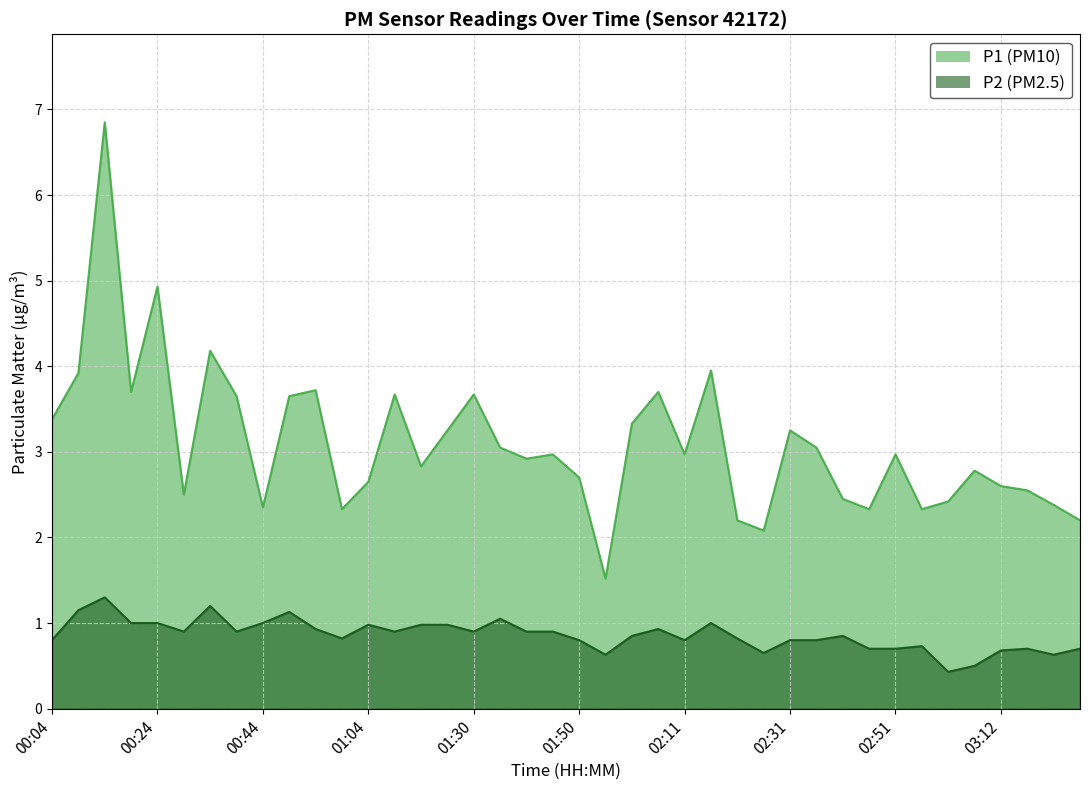

What are all the series names shown in the legend?

P1, P2